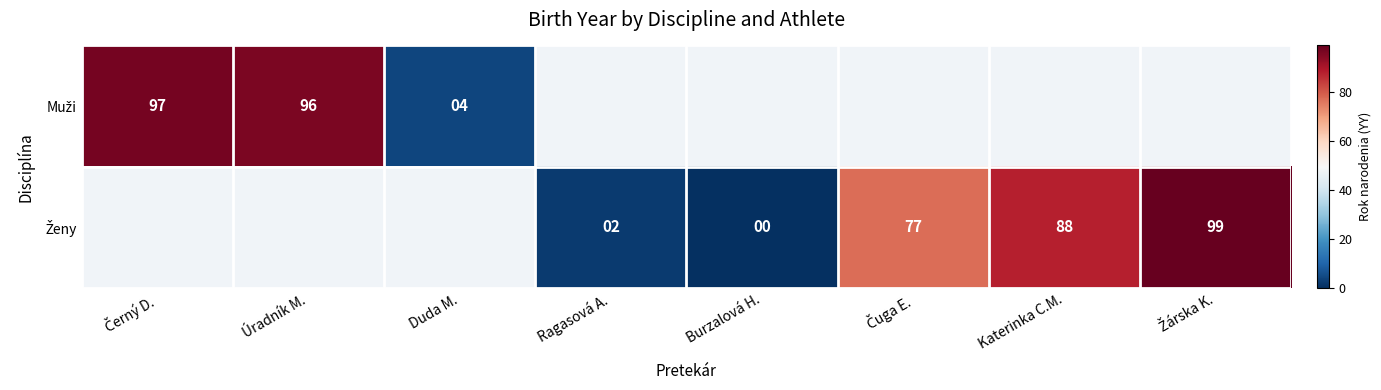

Is the value of Muži at Burzalová H. greater than the value of Ženy at Úradník M.?

No